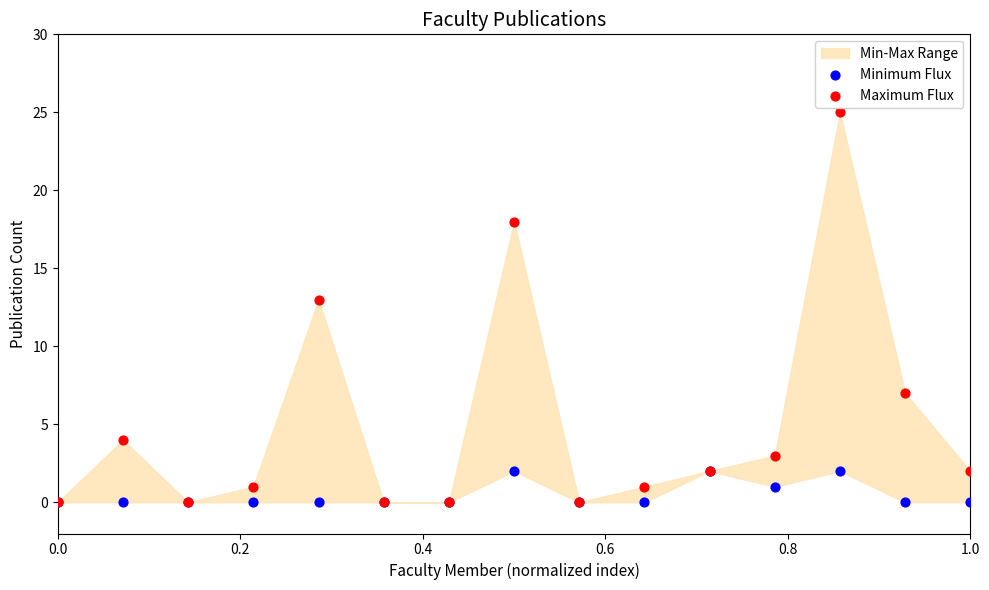

Across all series, what Y value is closest to 12?

13